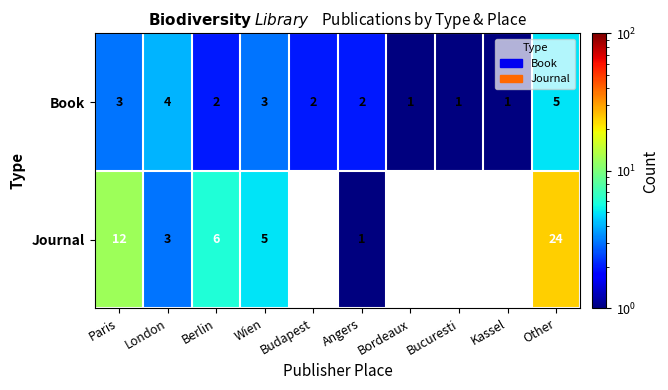

How many data points in Book are less than 2?

3